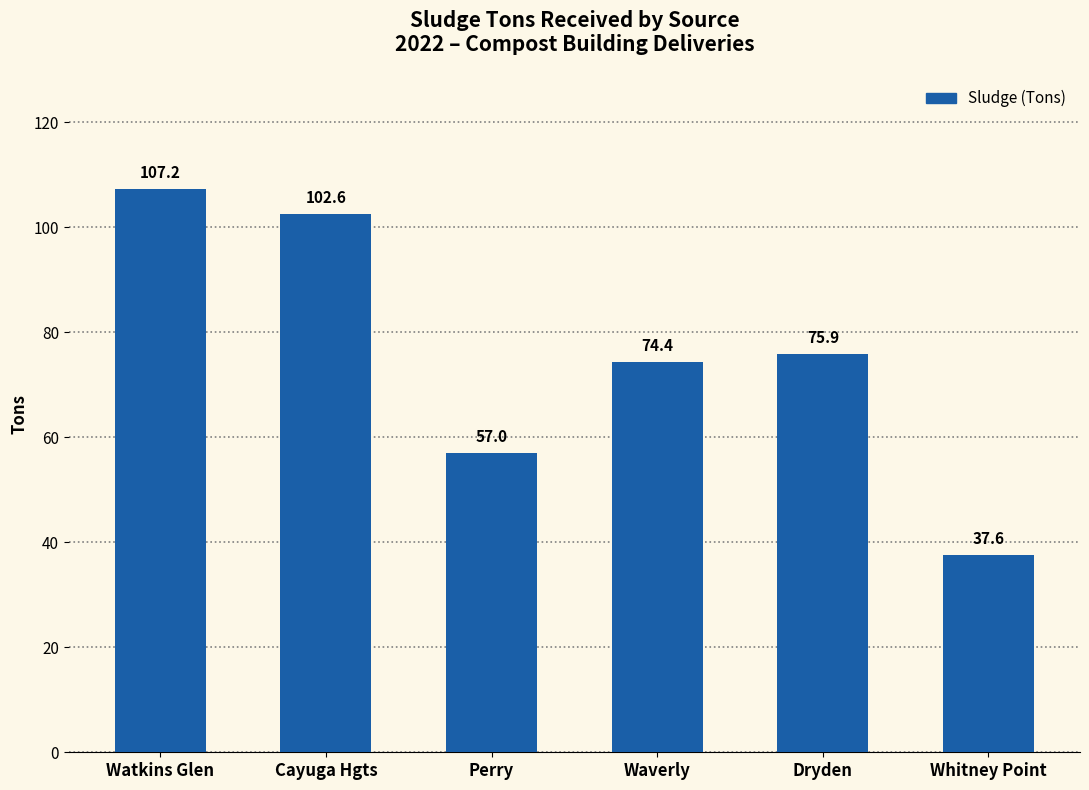

How many bars are there in total?

6